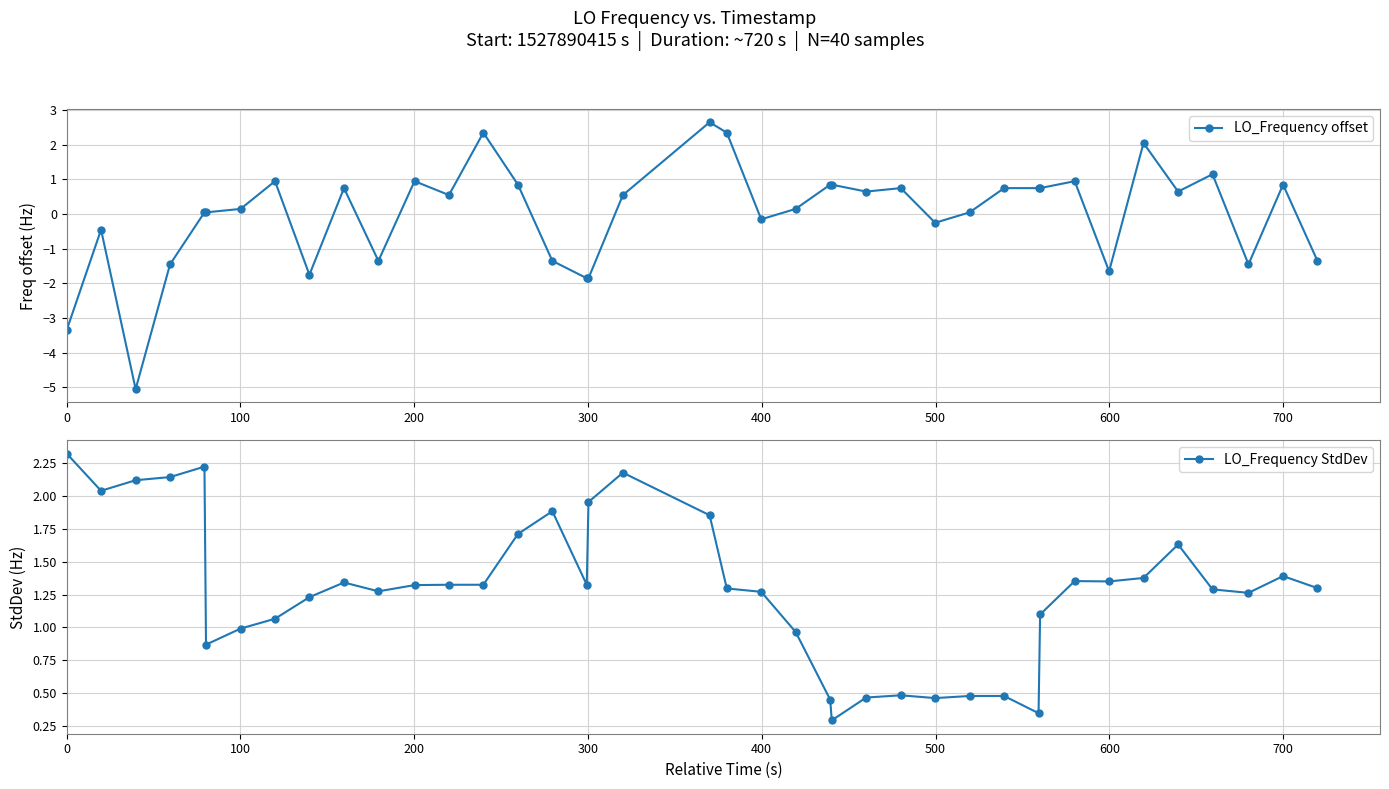

List the series in order of their overall mean, lowest first.

LO_Frequency offset, LO_Frequency StdDev